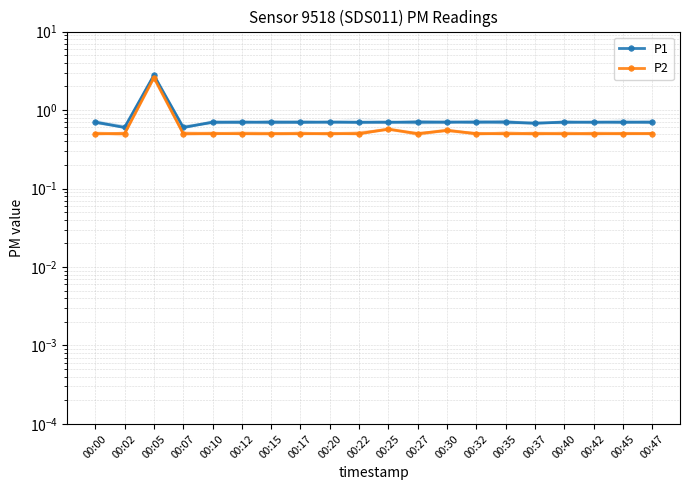

What are all the series names shown in the legend?

P1, P2